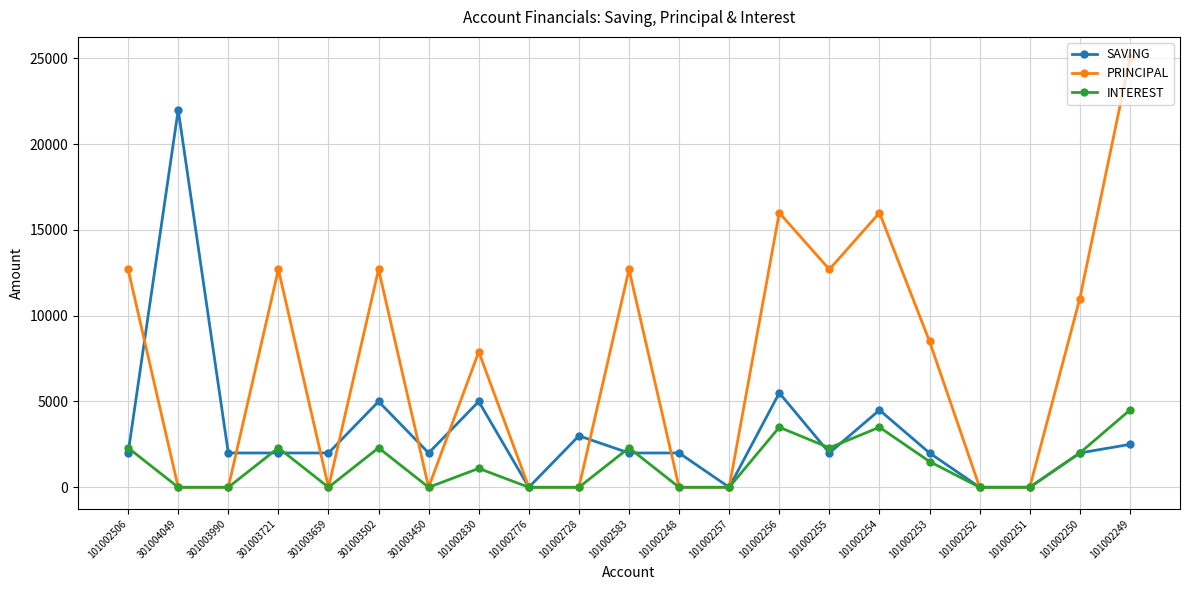

List the series in order of their peak value, lowest first.

INTEREST, SAVING, PRINCIPAL